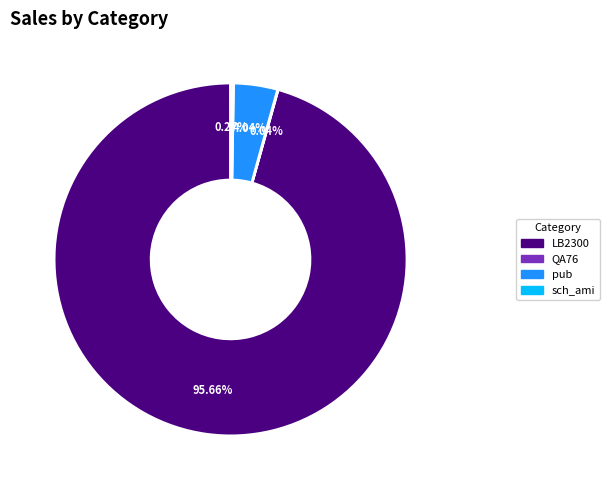

What is the ratio of the value at LB2300 to the value at pub?

23.7